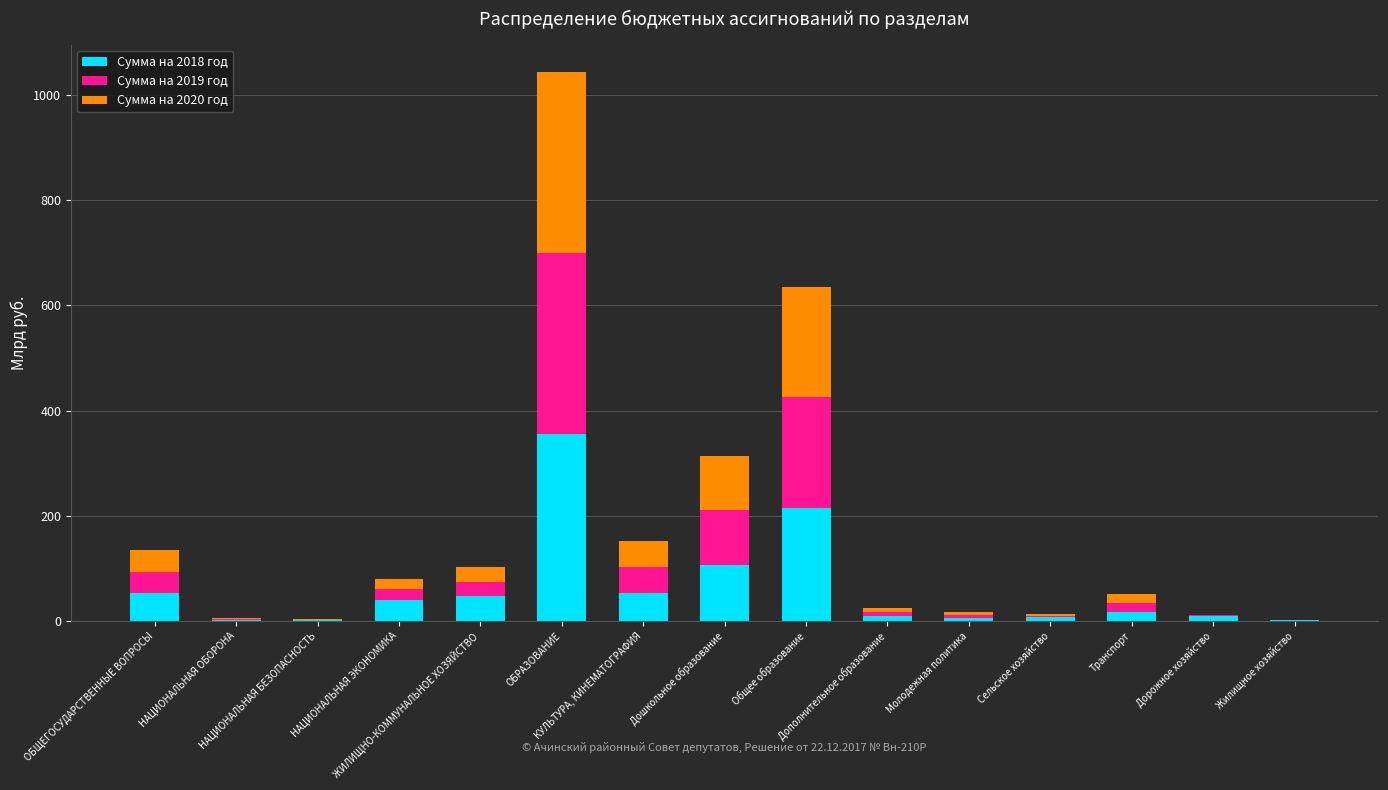

What is the highest value of the Сумма на 2018 год series?

354.5